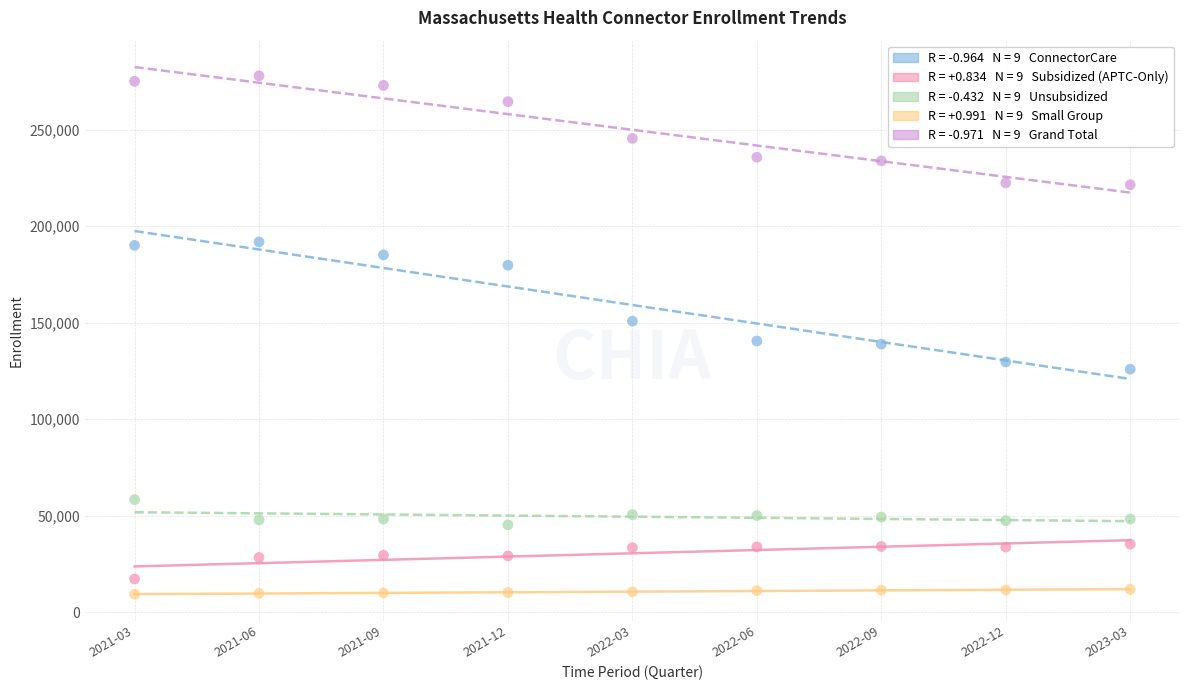

Across all data points, what is the range of X values (max minus min)?

8